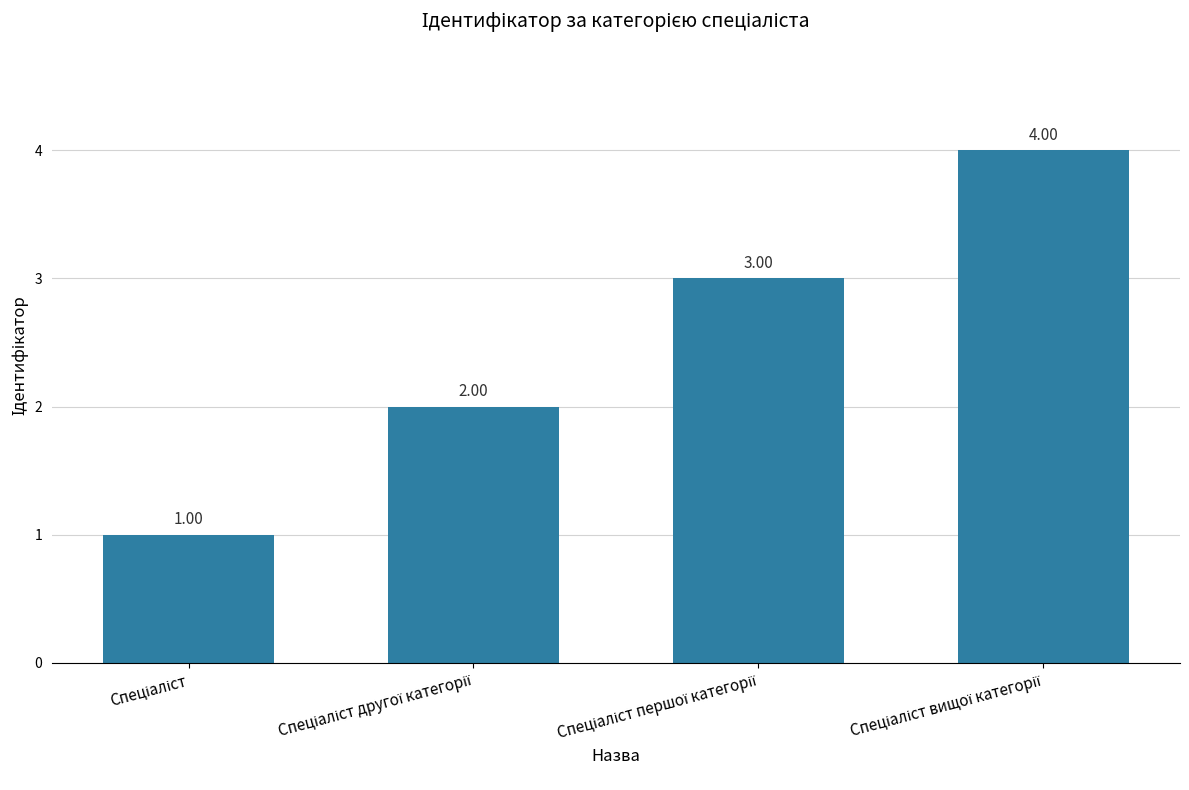

What position from the left is Спеціаліст?

1